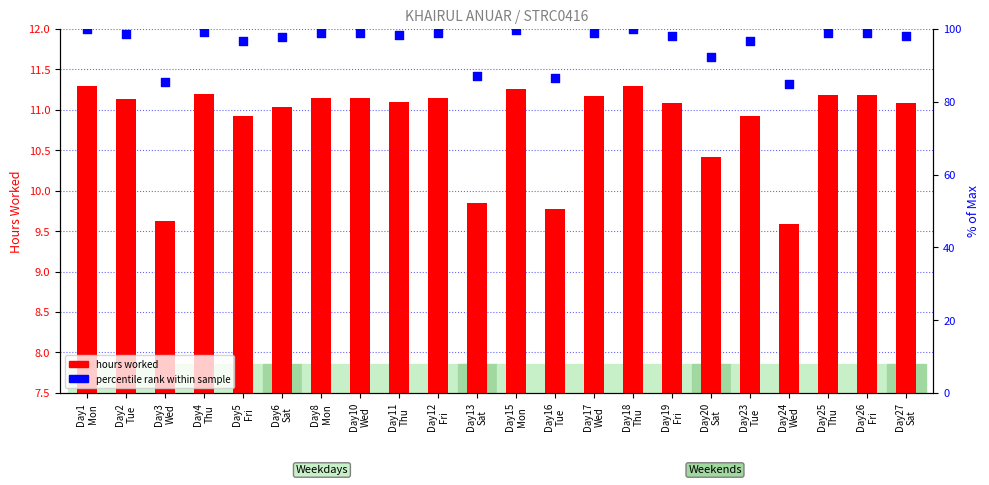

At how many categories does at least one series exceed 72?

22